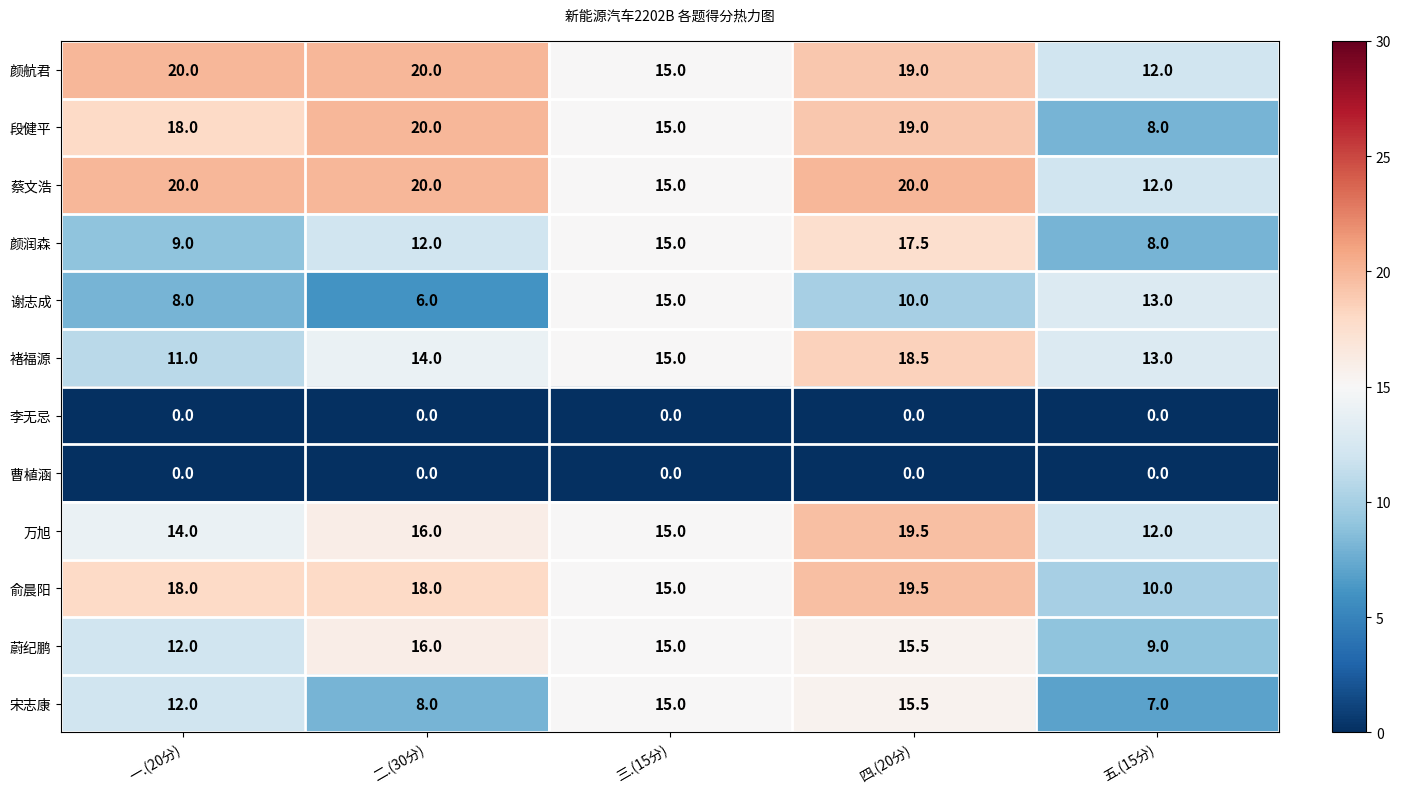

How many series are shown in this chart?

12